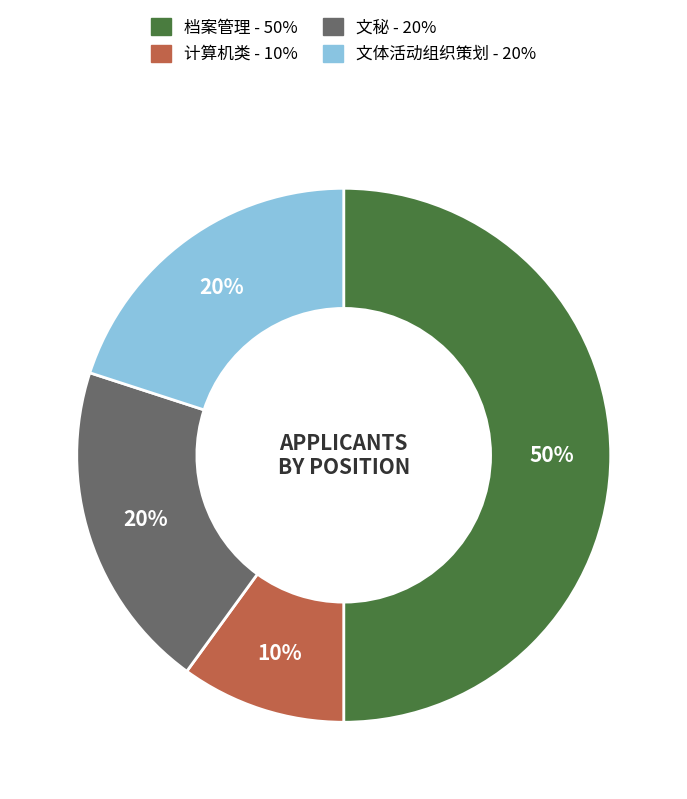

How many segments does this pie chart have?

4